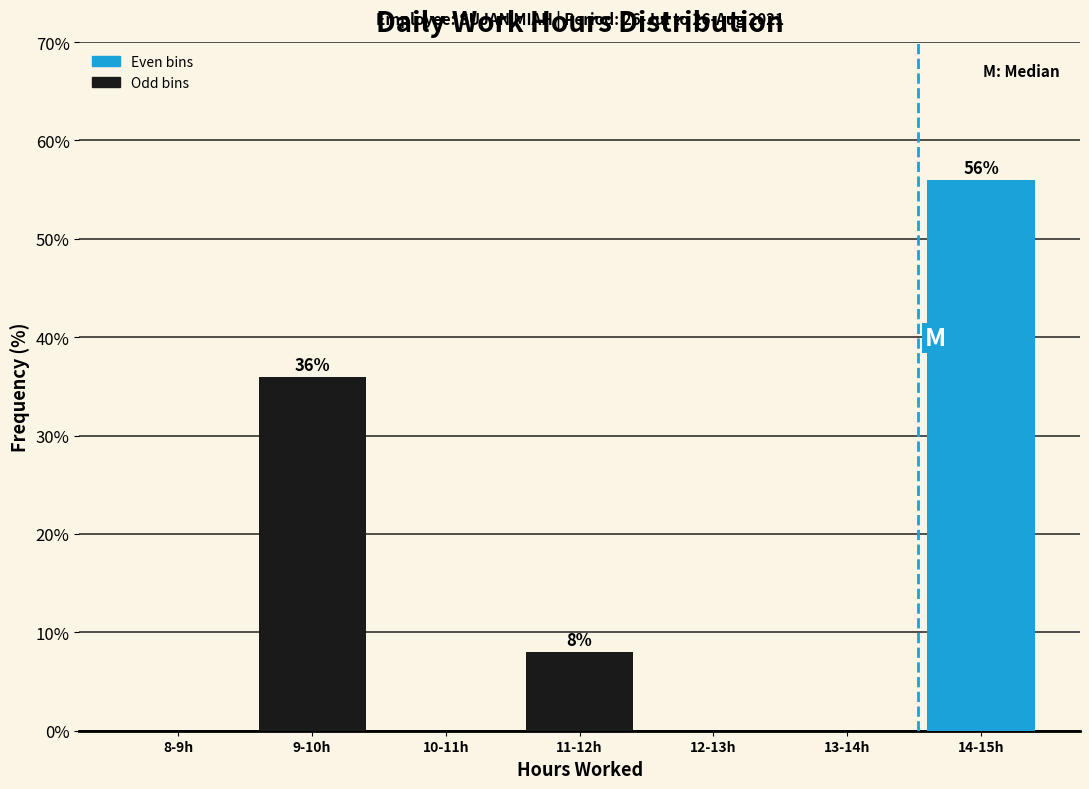

Reading left to right, transcribe all the data shown in this chart.

8-9h=0.0	9-10h=36.0	10-11h=0.0	11-12h=8.0	12-13h=0.0	13-14h=0.0	14-15h=56.0